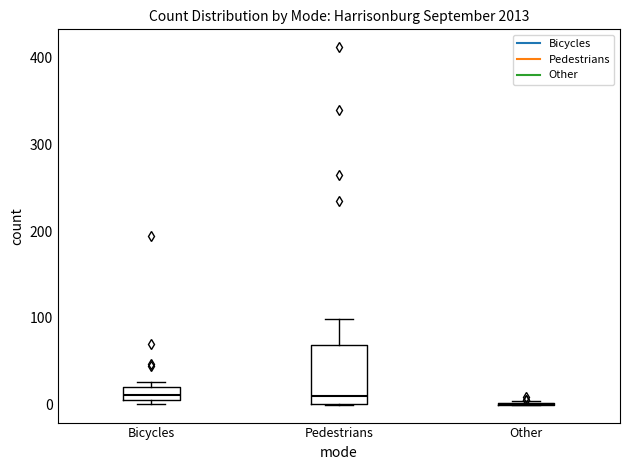

Reading left to right, transcribe this box plot: for each box, give where its median line is, the range the box spans, and where its two whiskers end, as read against the y-axis. The values are not printed on the chart, so give them approximately, as read against the axis.

Bicycles: median 10 (inside the box), box 10 to 20, whiskers 0 to 30
Pedestrians: median 10, box 0 to 70, whiskers 0 to 100
Other: box collapsed to a line at 0, whiskers 0 to 0